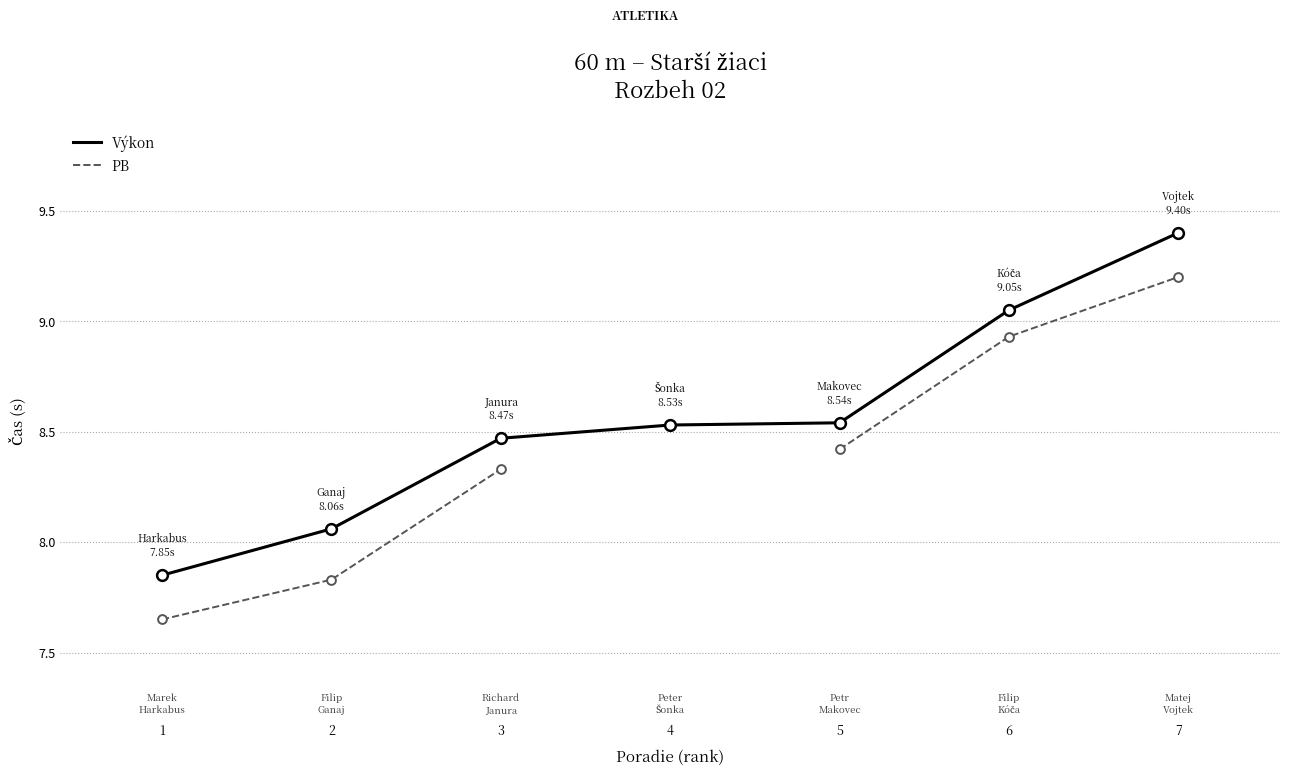

Which series contains the highest Y value?

Výkon